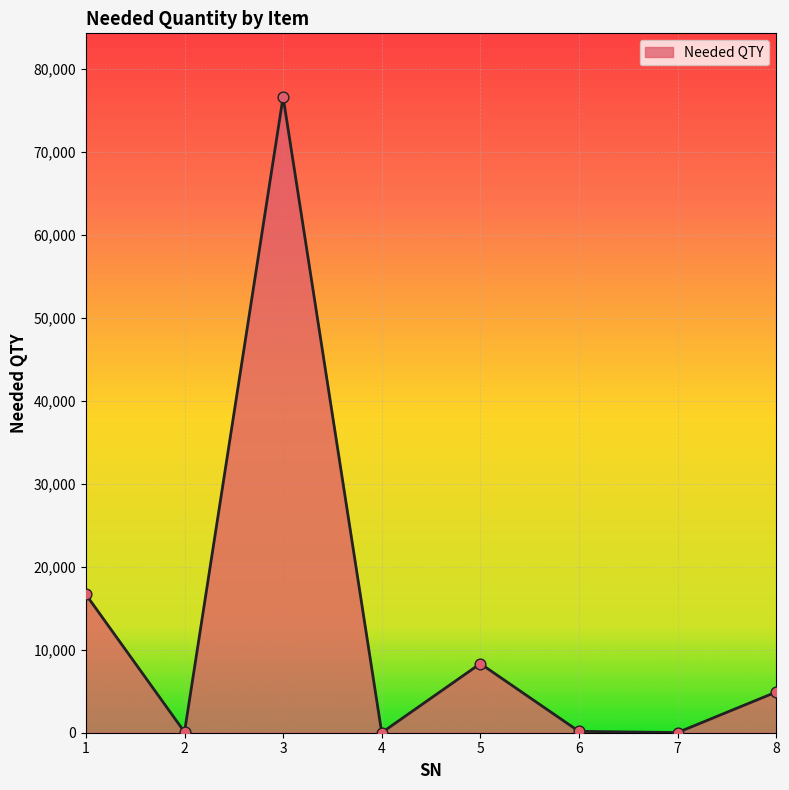

Which has a higher value, 1 or 4?

1